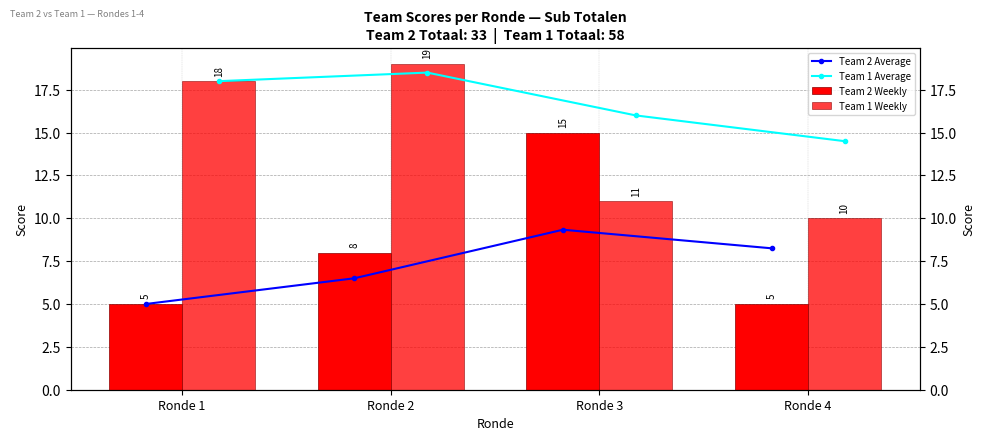

Read the Team 2 Average value at Ronde 3.

9.3